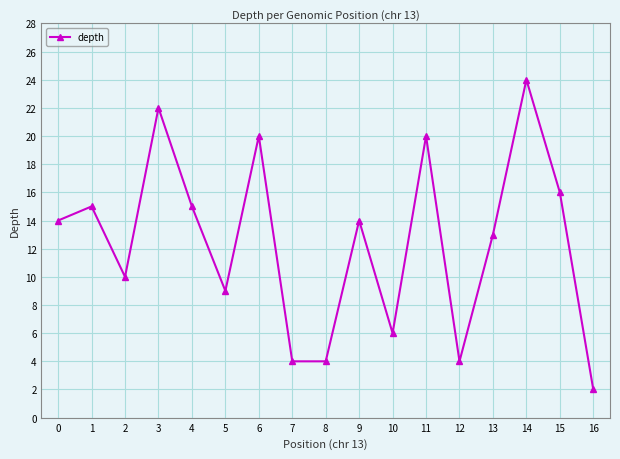

What is the sum of all values?

212